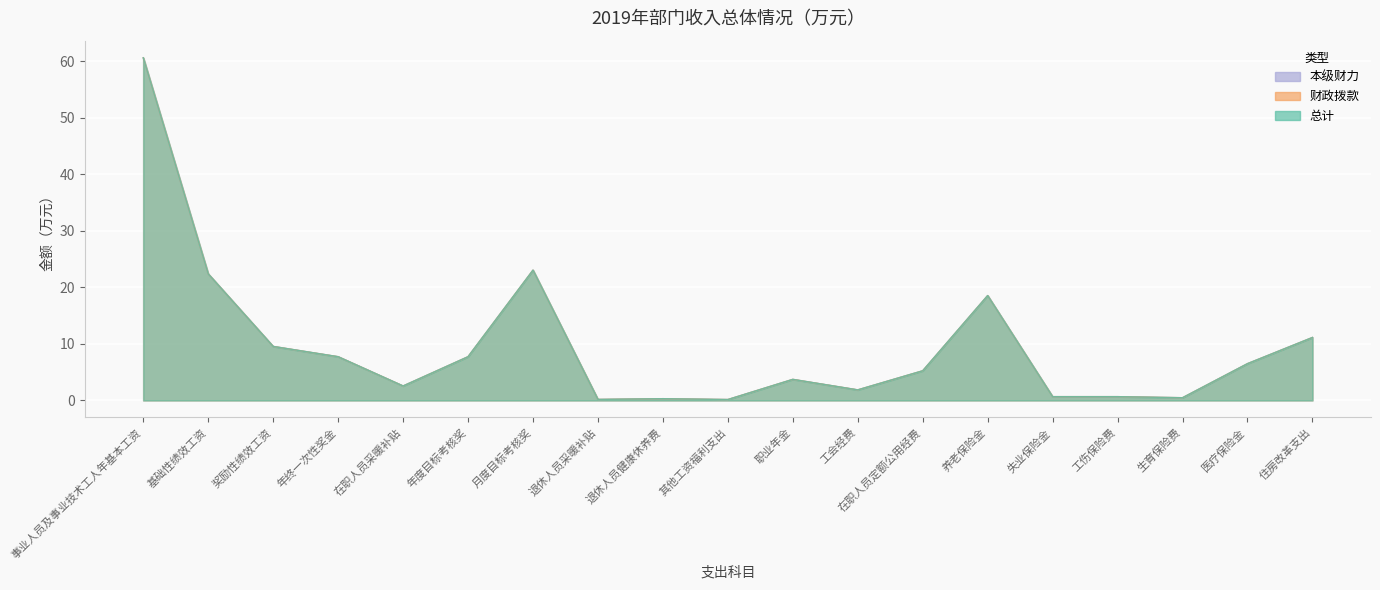

True or false: 本级财力 and 总计 intersect in this chart.

False